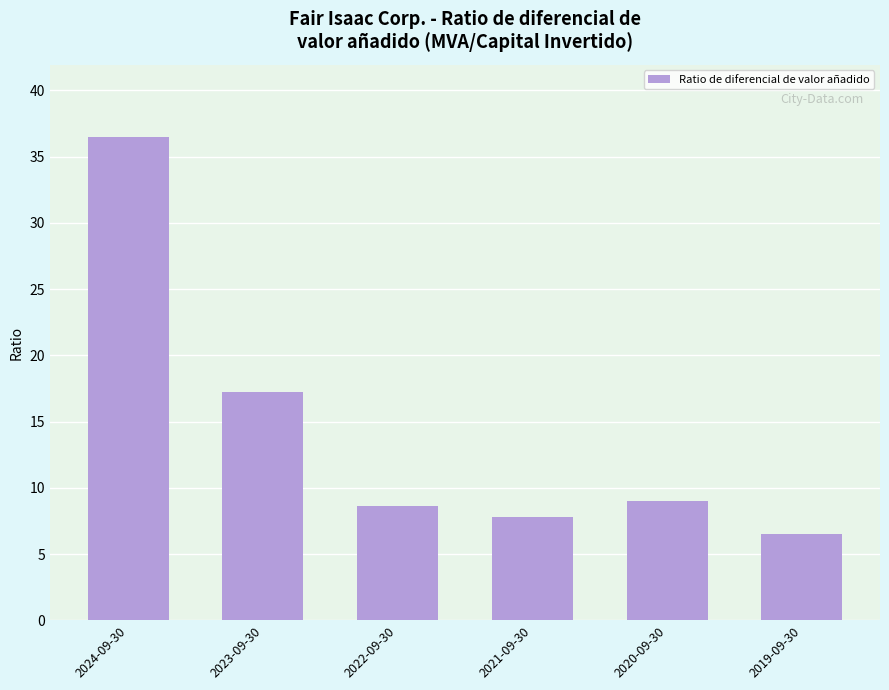

Reading left to right, what are all the values shown in this chart?

2024-09-30=36.5	2023-09-30=17.2	2022-09-30=8.7	2021-09-30=7.8	2020-09-30=9.0	2019-09-30=6.5